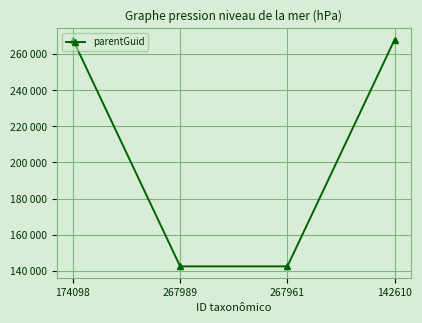

True or false: the data has more than 1 interior local peaks.

False